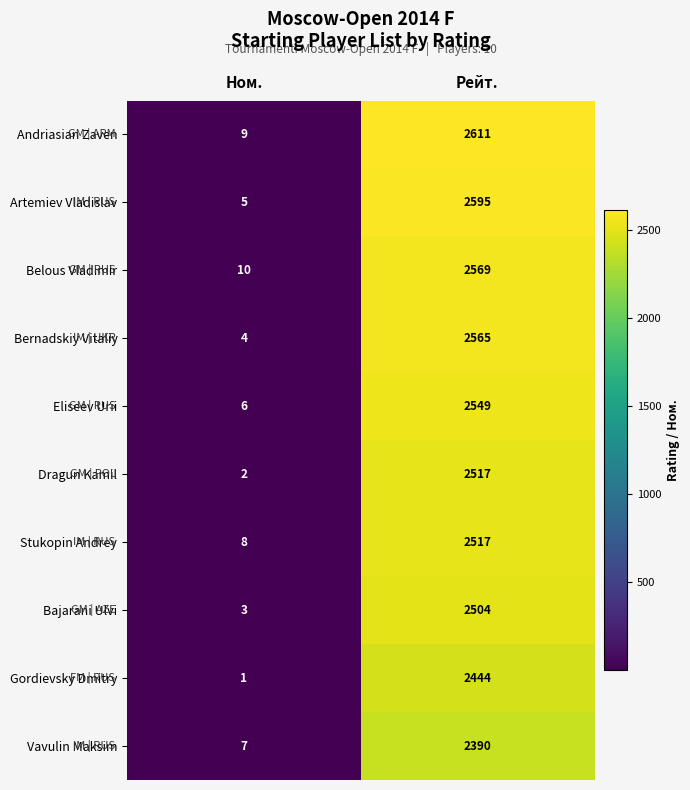

What is the maximum value for Vavulin Maksim?

2390